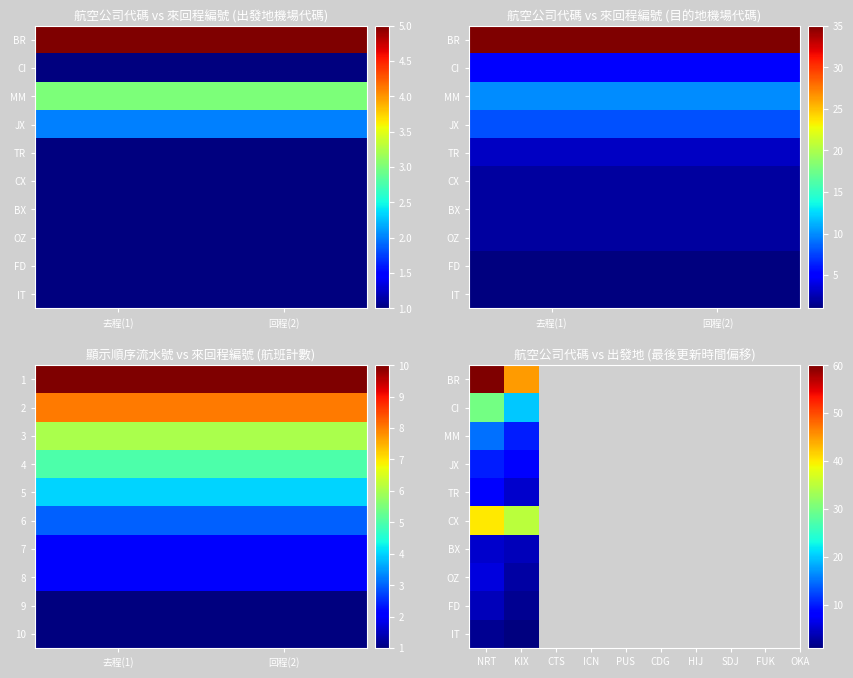

Which category has the highest value across all series?

NRT